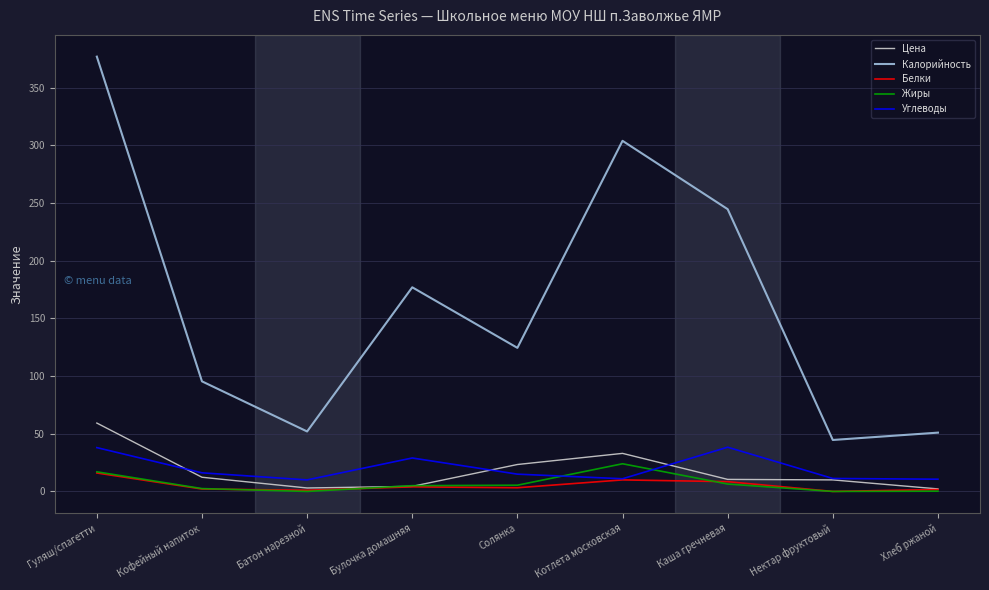

Is it true that Калорийность equals 244.7 at Каша гречневая?

True